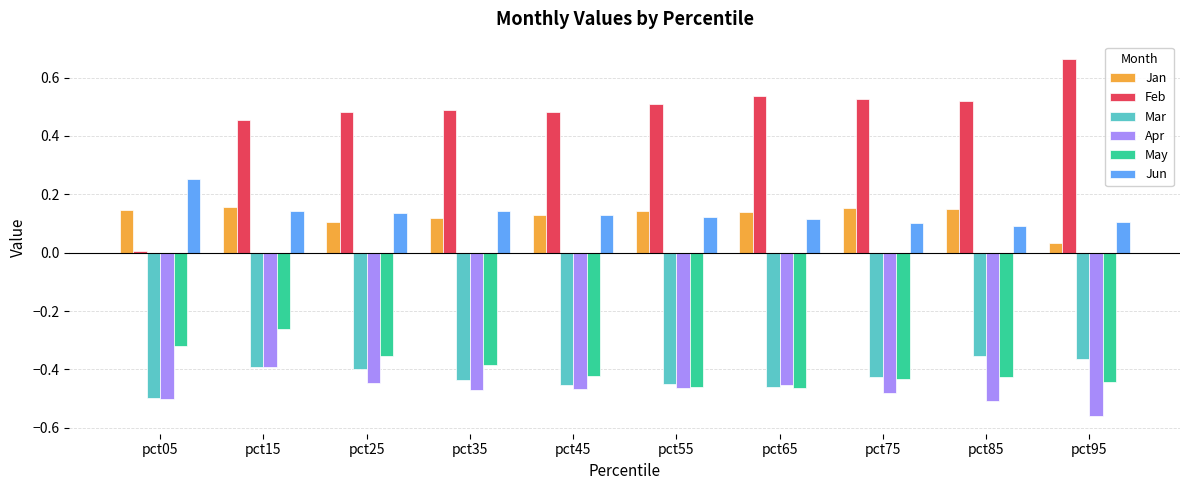

Which series has the widest spread of values?

Feb